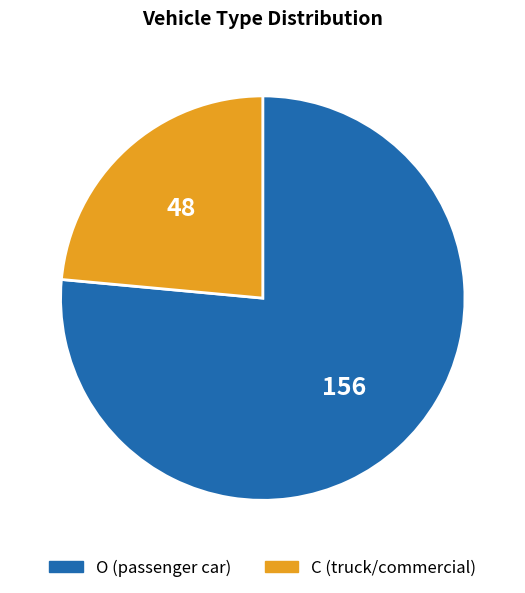

Which category has the biggest portion of the pie?

O